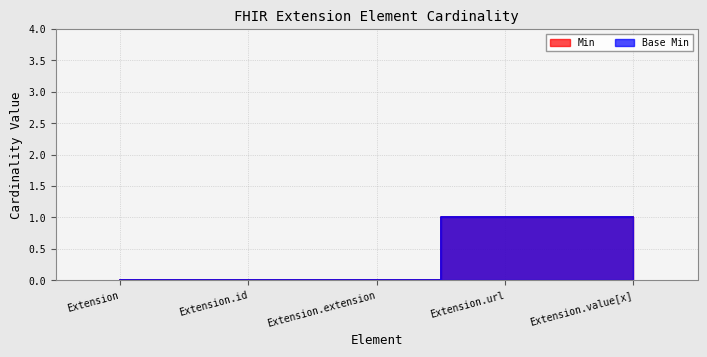

Reading right to left, extract all data points from this chart.

Min: Extension.value[x]=1	Extension.url=1	Extension.extension=0	Extension.id=0	Extension=0
Base Min: Extension.value[x]=1	Extension.url=1	Extension.extension=0	Extension.id=0	Extension=0